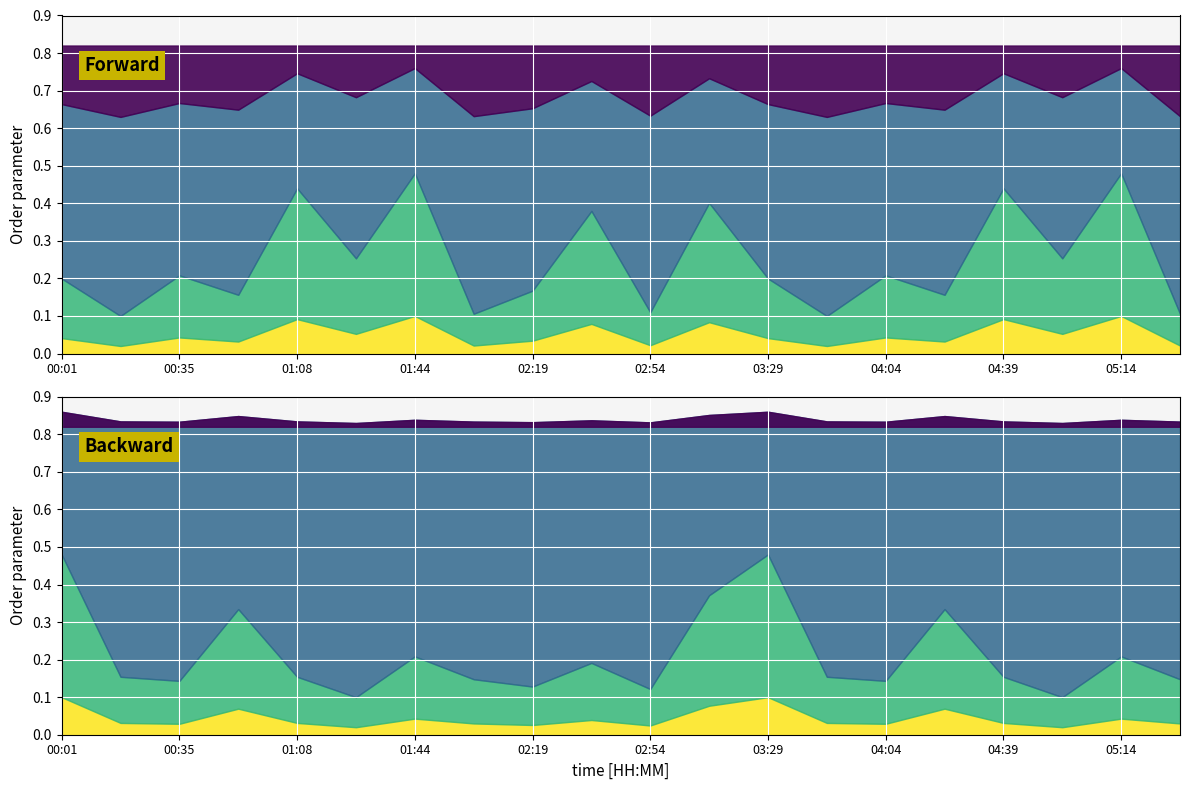

True or false: P1 and P2 cross at least once.

False